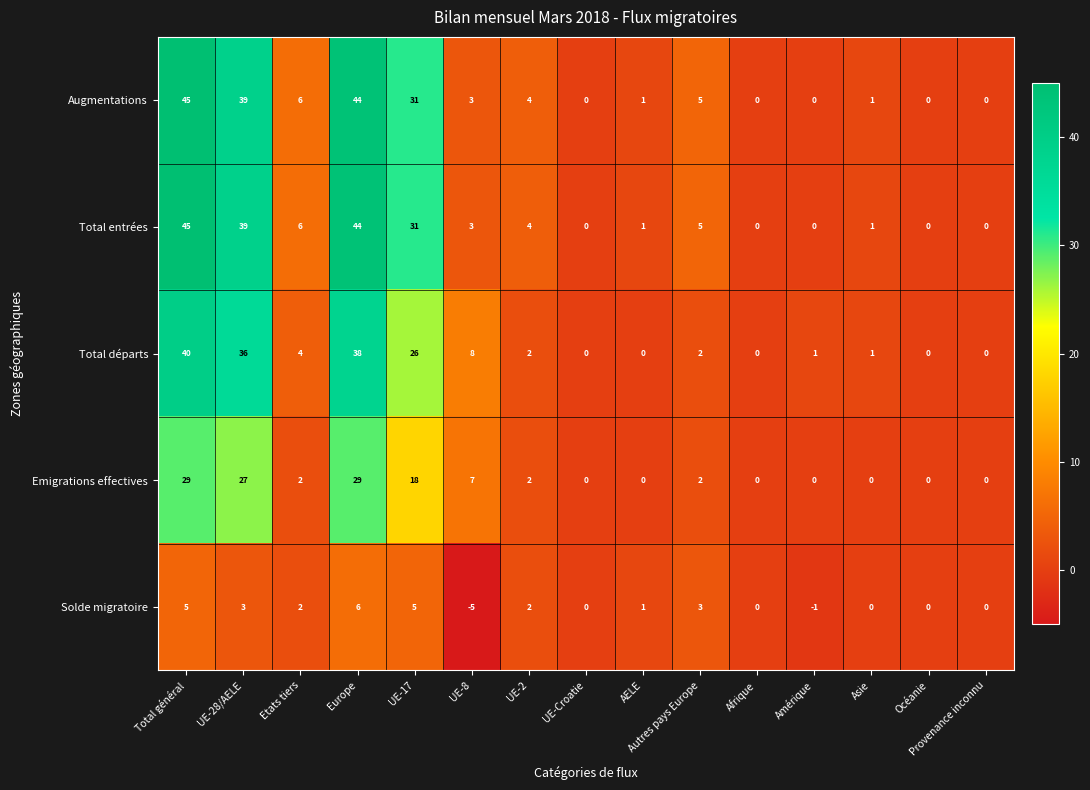

How many distinct data groups are displayed?

5